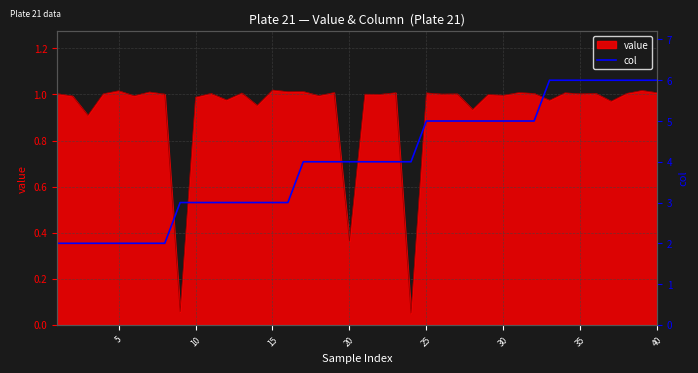

How many data points does each series have?

40